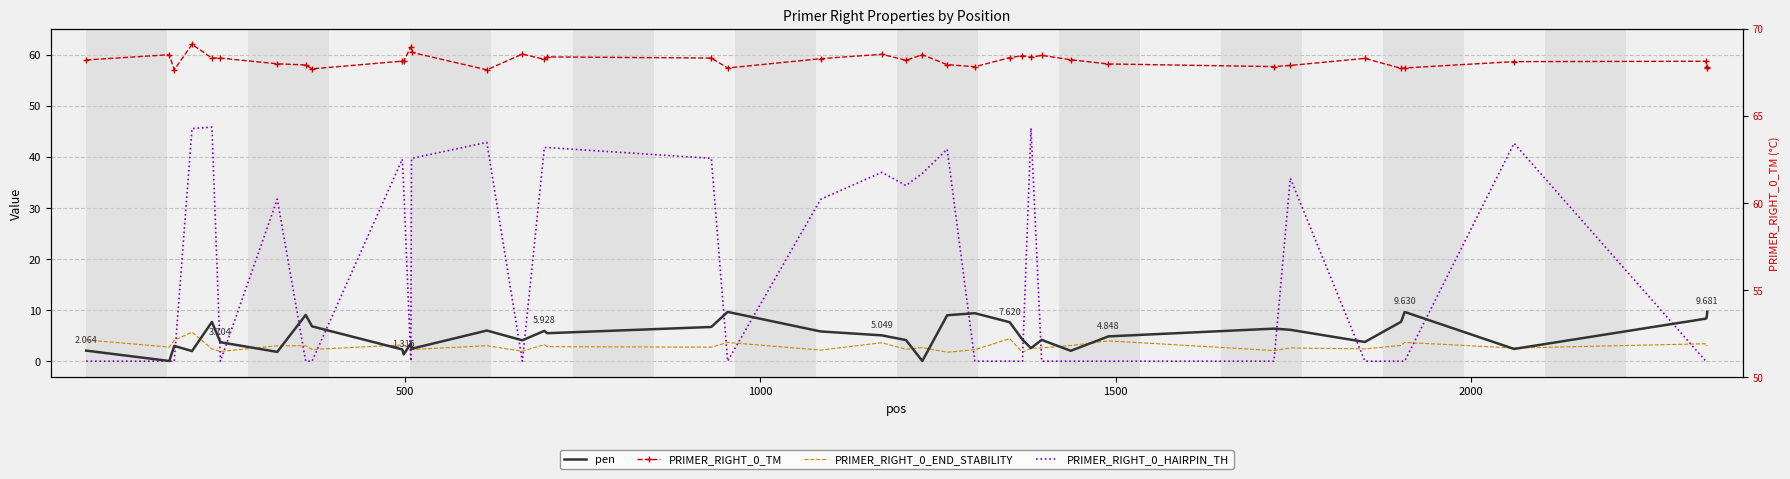

What is the highest value of the PRIMER_RIGHT_0_TM series?

62.0